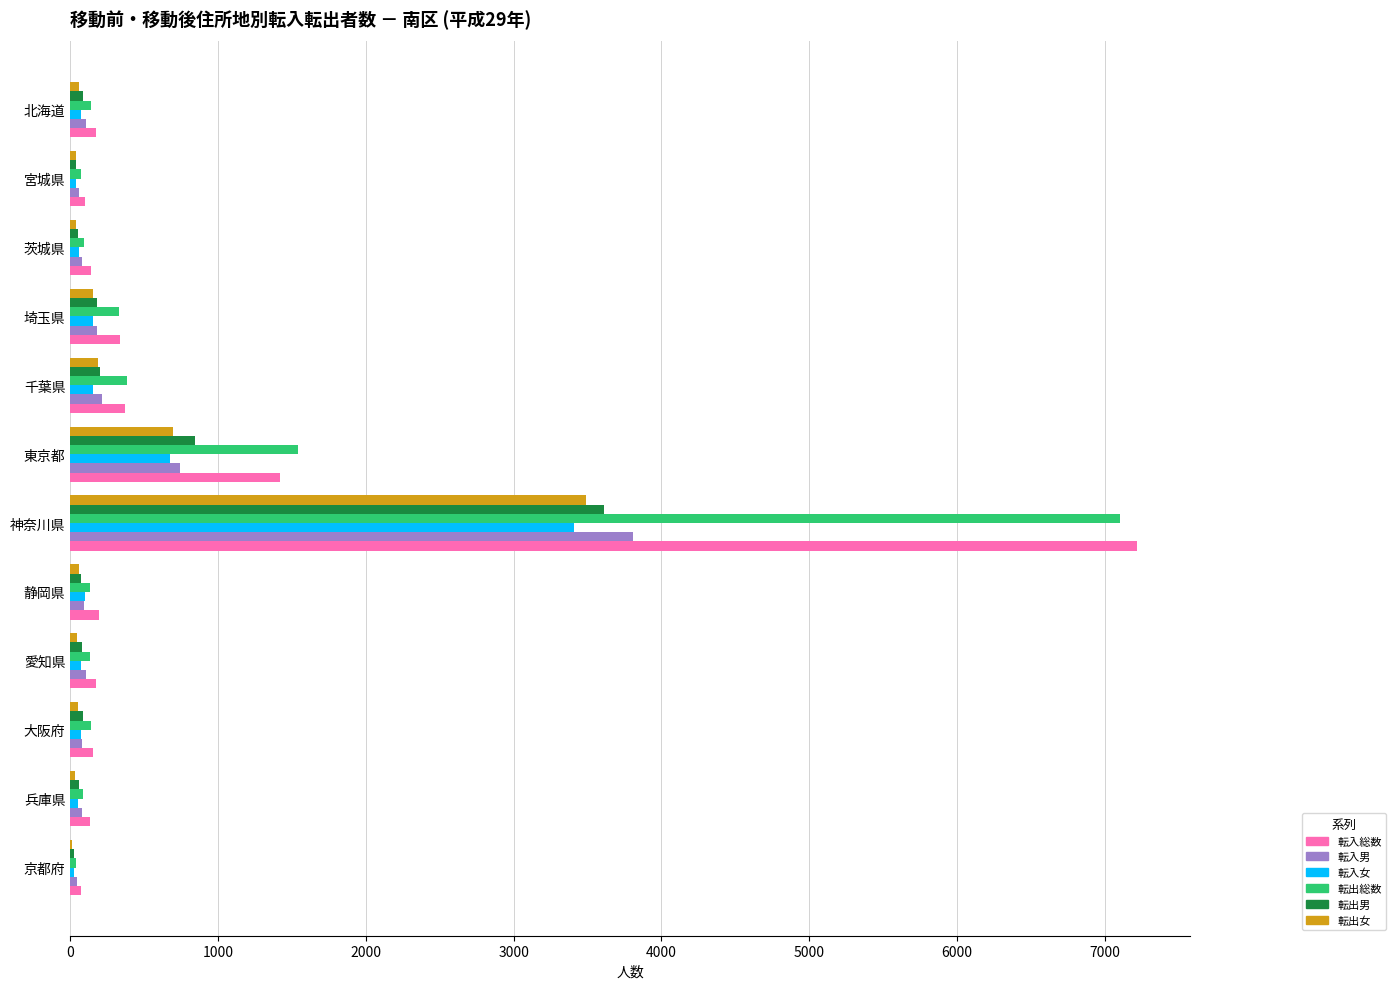

At which label is 転入女 closest to 1717?

東京都